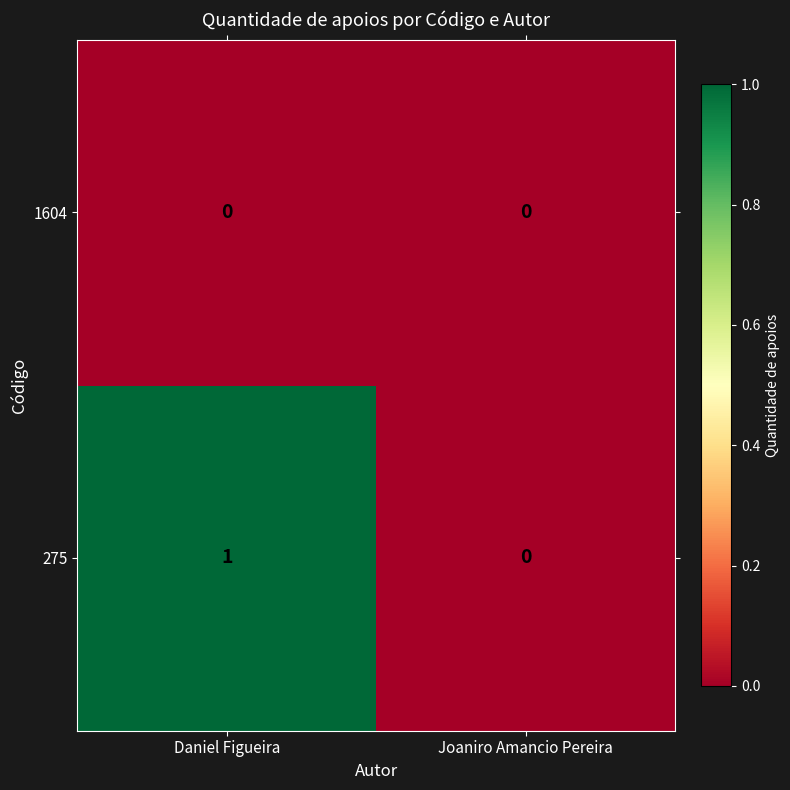

Which category has the highest value in the 275 series?

Daniel Figueira